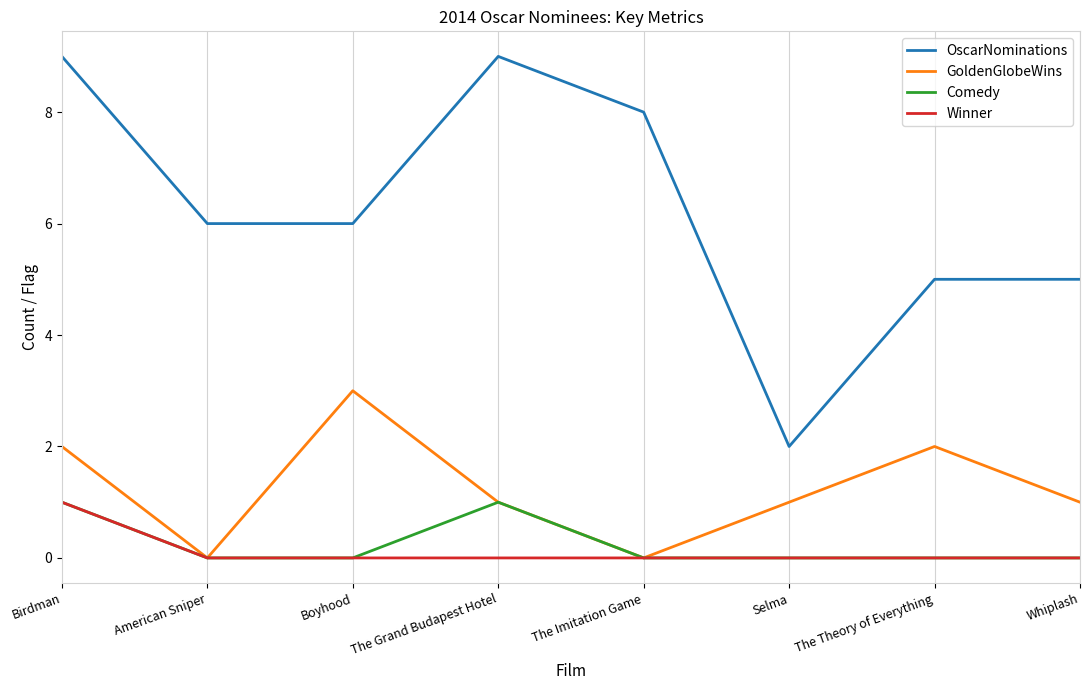

What are all the series names shown in the legend?

OscarNominations, GoldenGlobeWins, Comedy, Winner